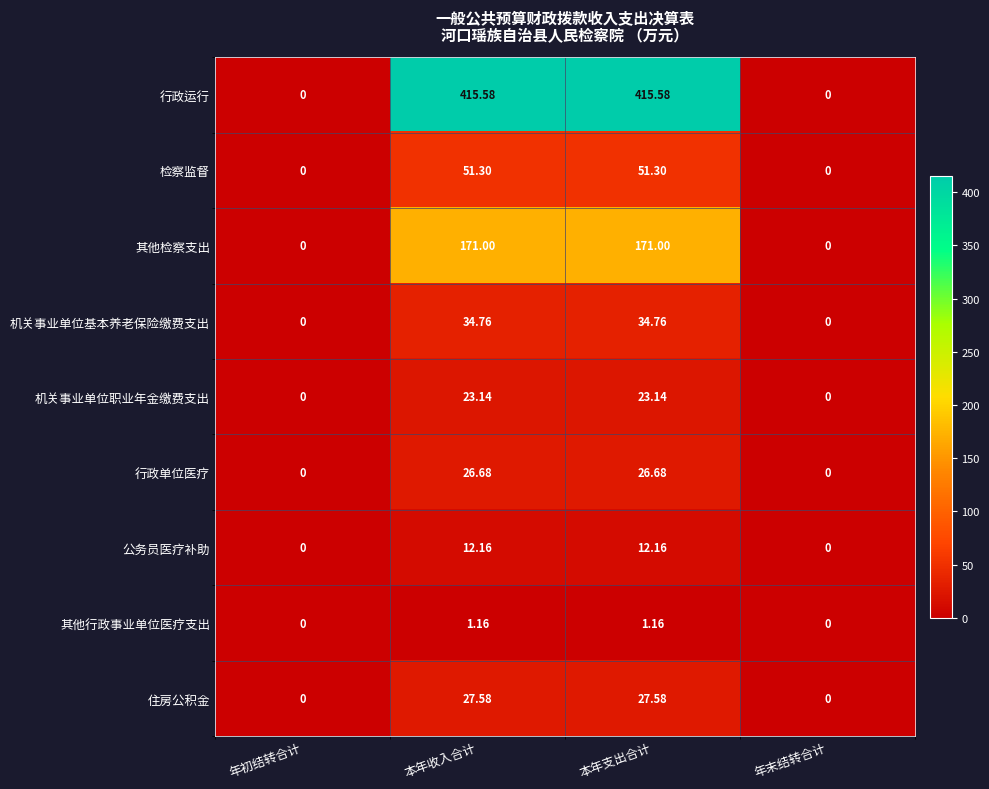

Is the value of 检察监督 at 年末结转合计 greater than the value of 住房公积金 at 本年支出合计?

No